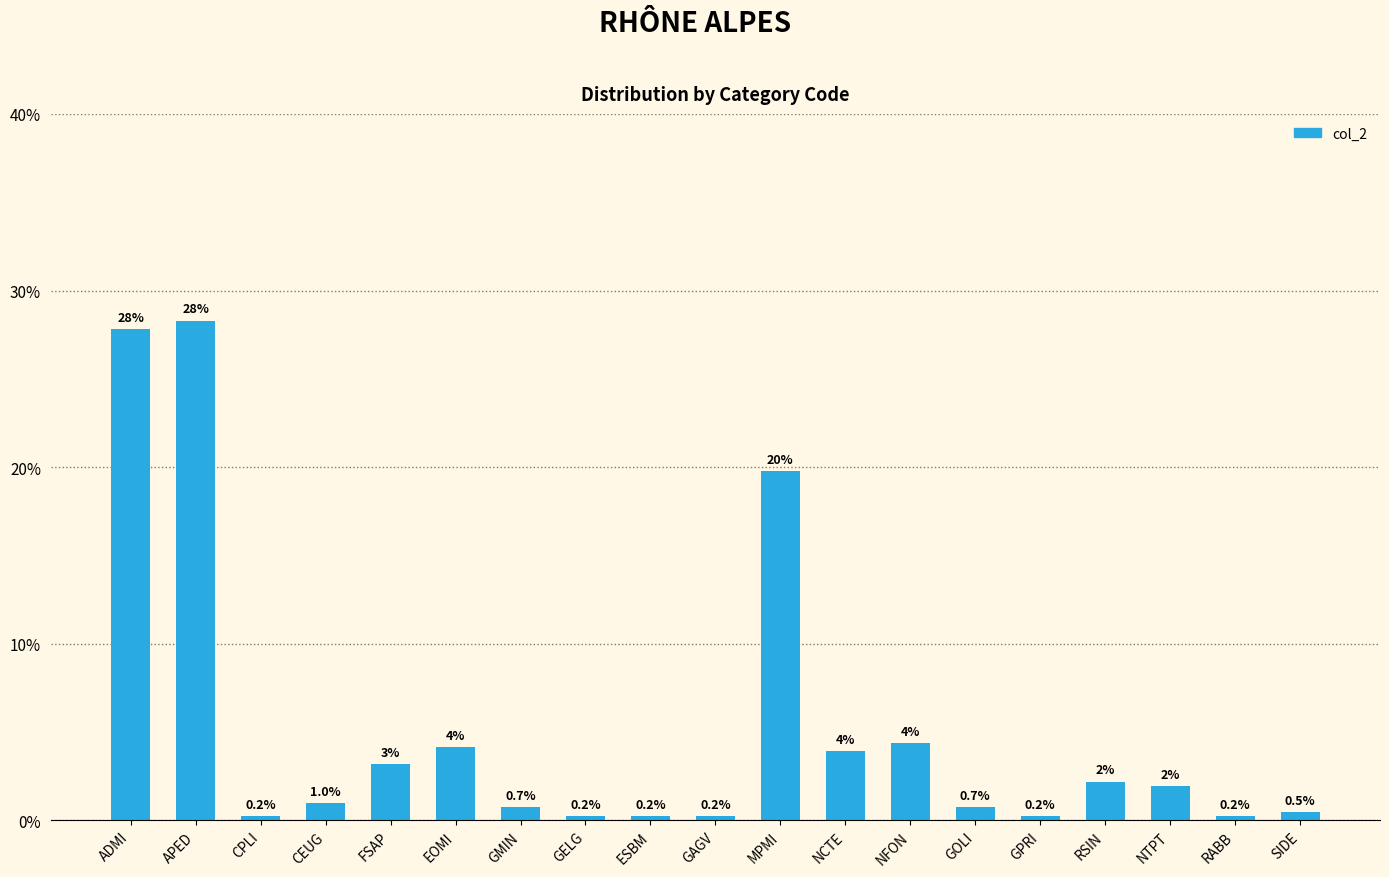

Between NCTE and RSIN, which is larger?

NCTE